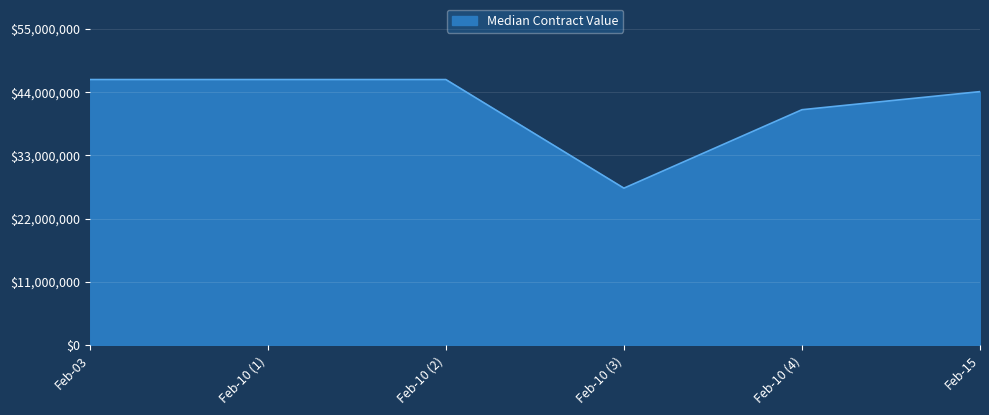

What is the difference between the maximum and minimum values?

18900000